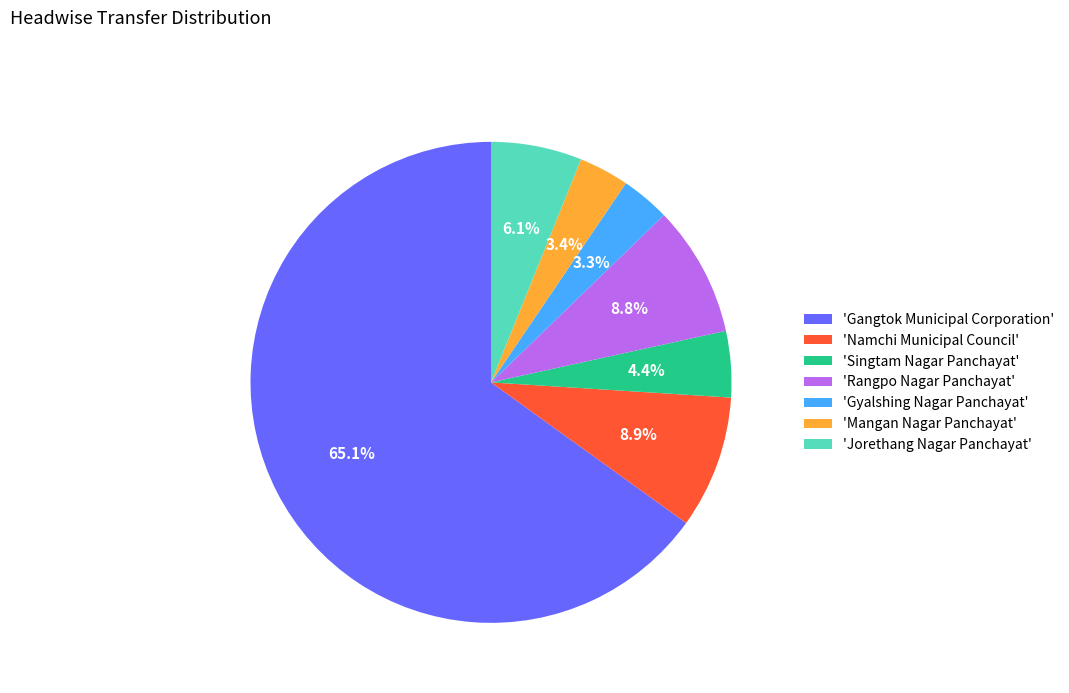

How much of the chart is everything except 'Gangtok Municipal Corporation'?

34.9%